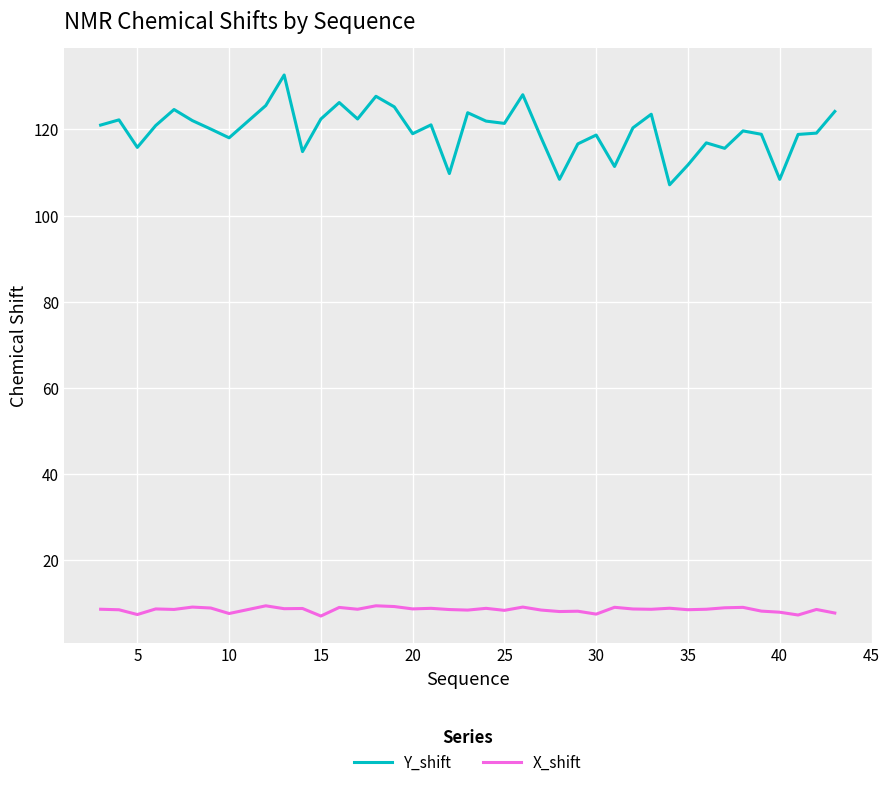

Which series has the largest range (max minus min)?

Y_shift